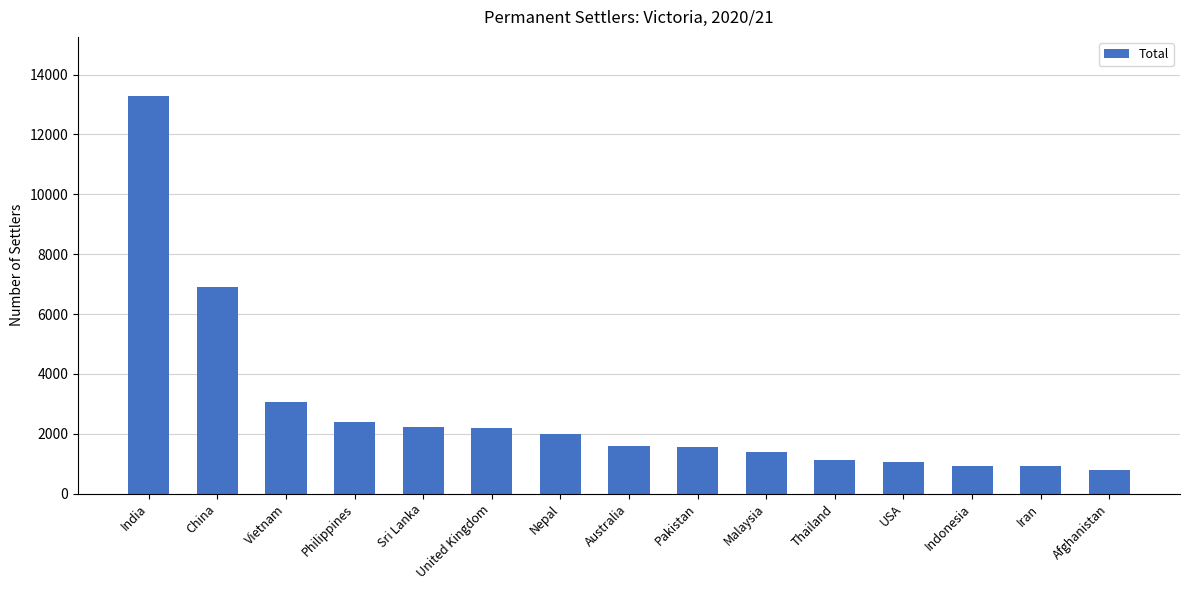

What is the approximate value at India, to the nearest 100?

13300